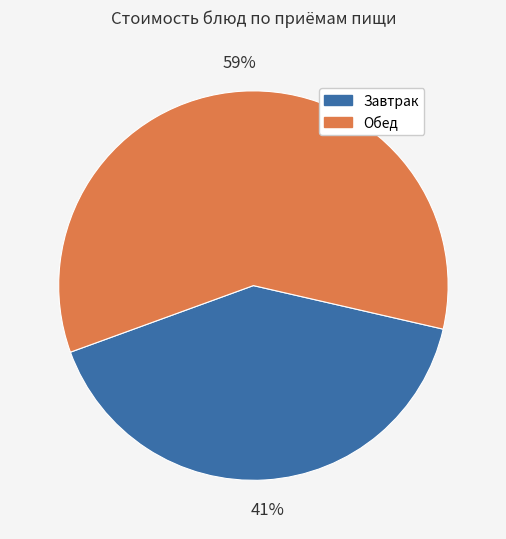

To the nearest percent, what is the difference between the largest and smallest slice percentages?

18%